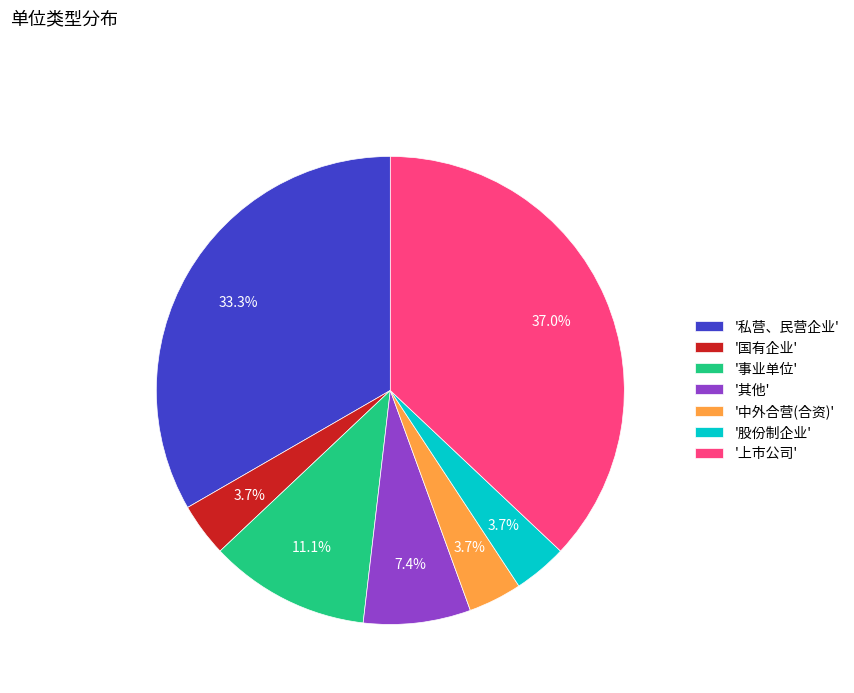

Which slice is the largest?

'上市公司'